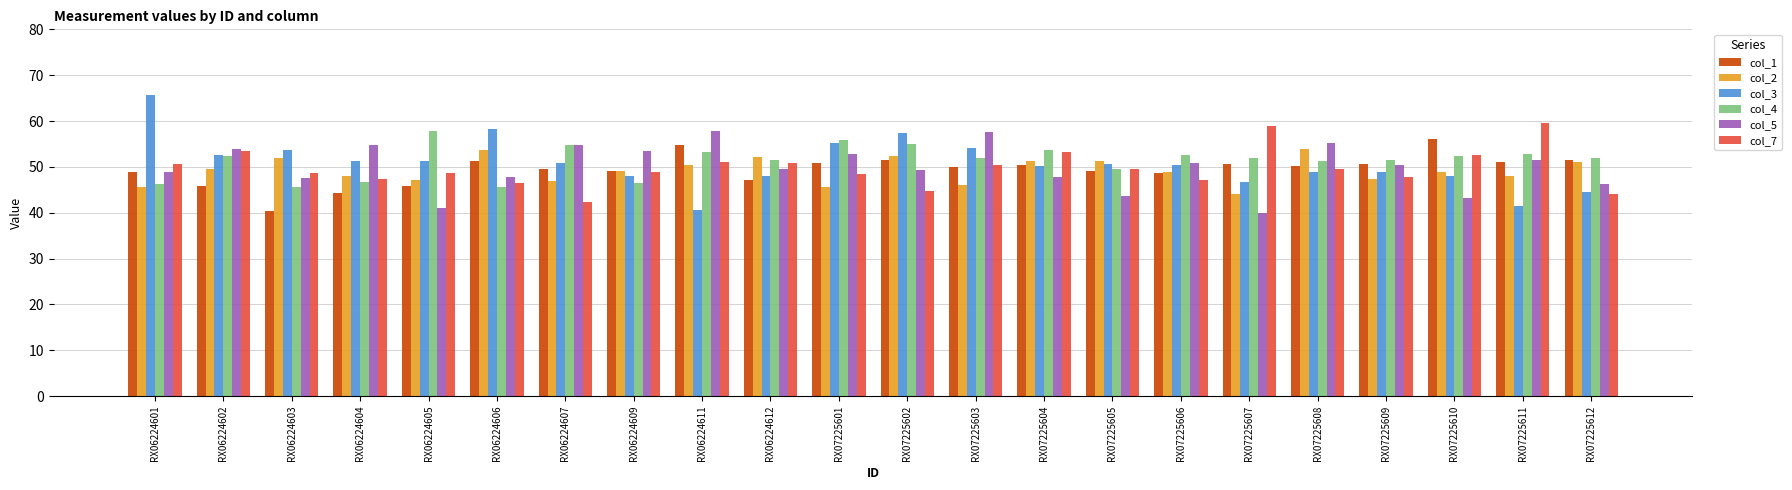

At which label does col_7 first exceed 49?

RX06224601